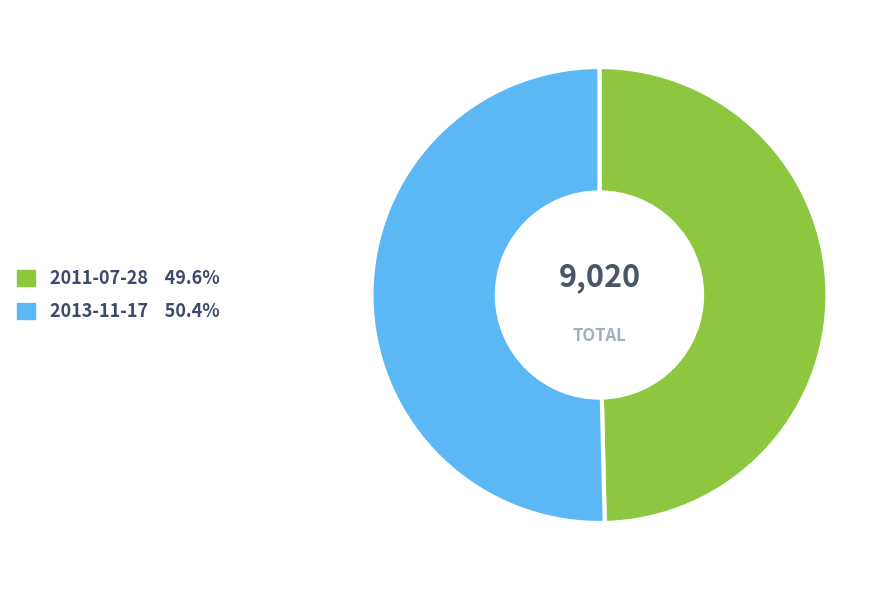

Count the number of slices in the pie.

2